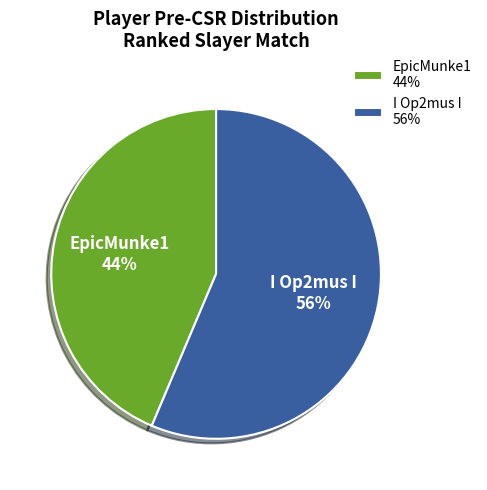

Approximately how many times larger is the value at EpicMunke1 compared to I Op2mus I?

0.8